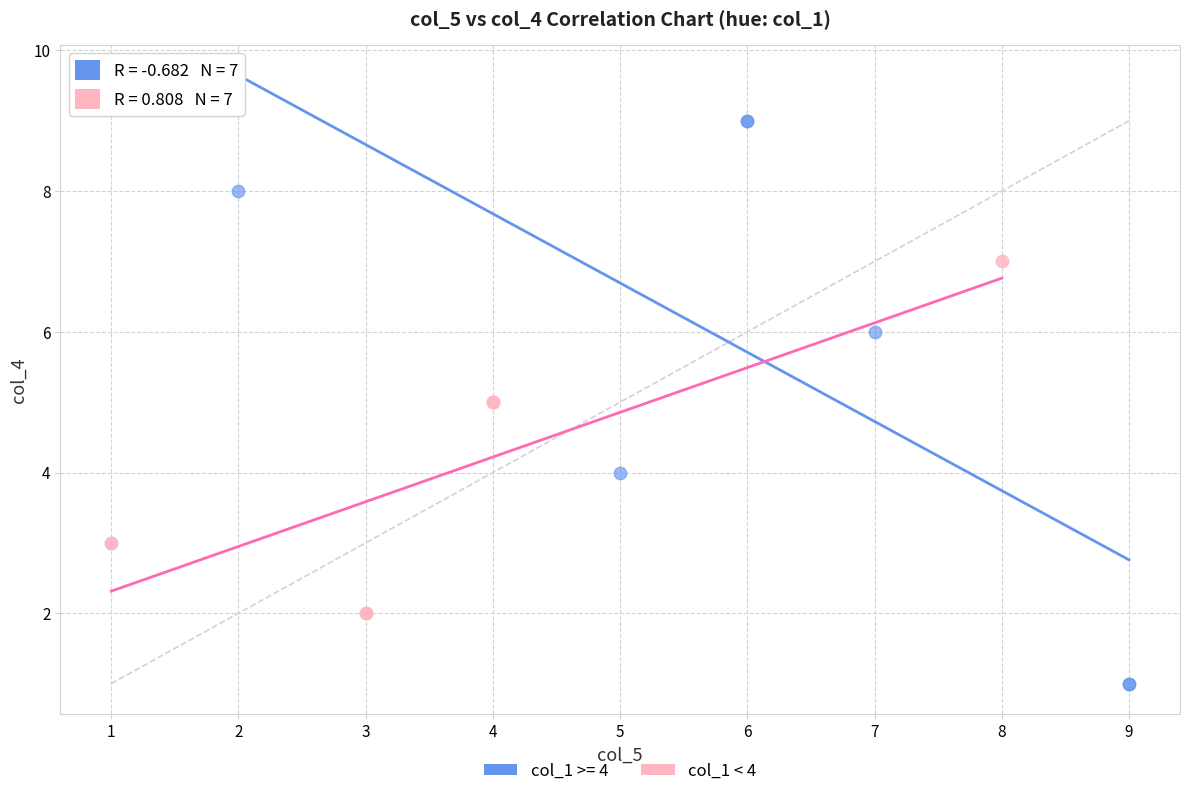

Which series contains the highest Y value?

col_1 >= 4